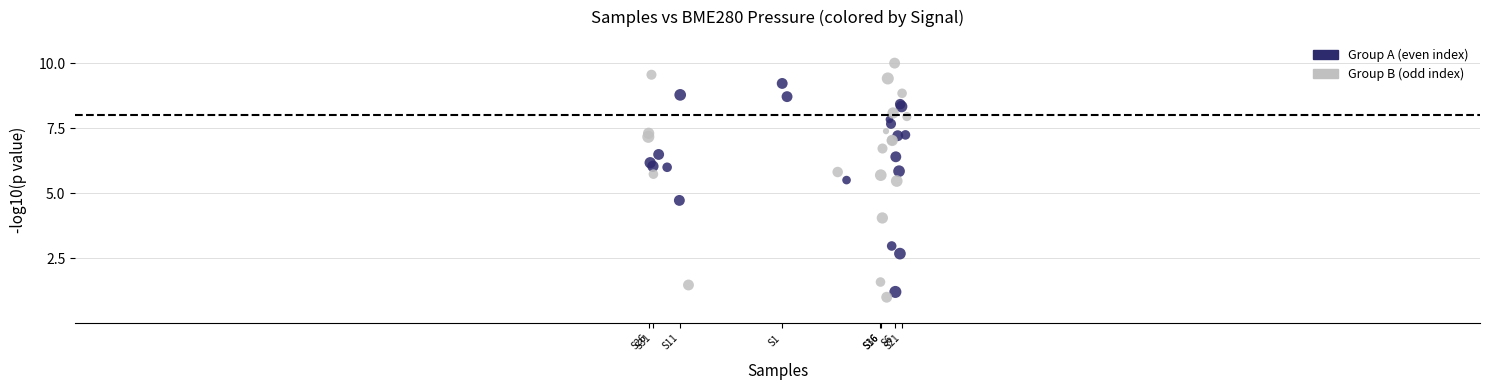

Which series has the widest spread of Y values?

Group B (odd index)